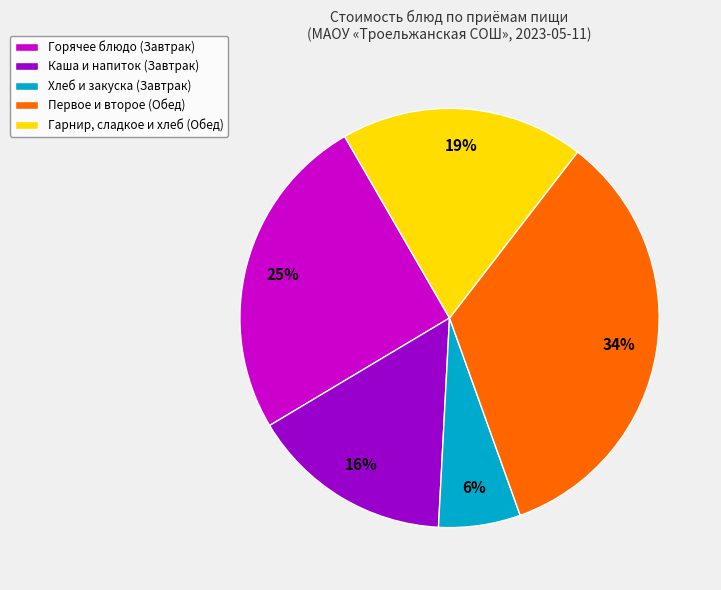

Approximately how many times larger is the value at Горячее блюдо (Завтрак) compared to Каша и напиток (Завтрак)?

1.6